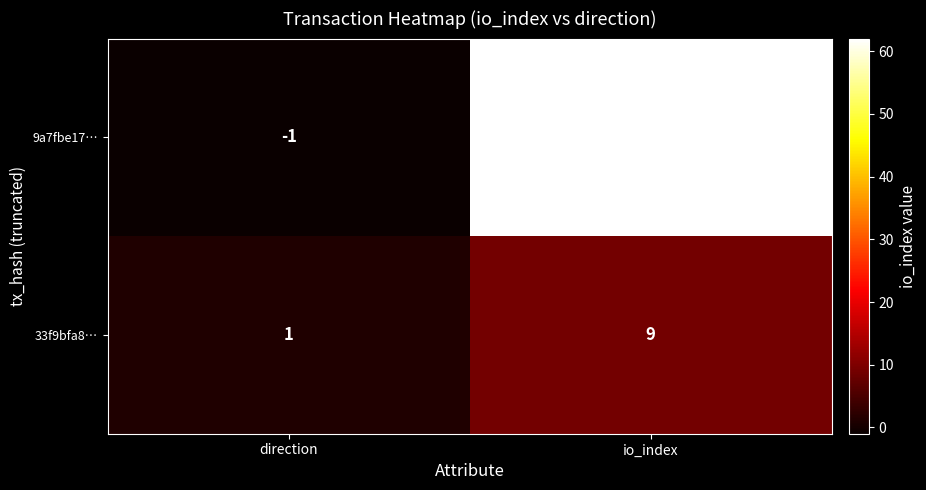

Reading left to right, list all the values displayed in this chart.

9a7fbe17…: -1	62
33f9bfa8…: 1	9